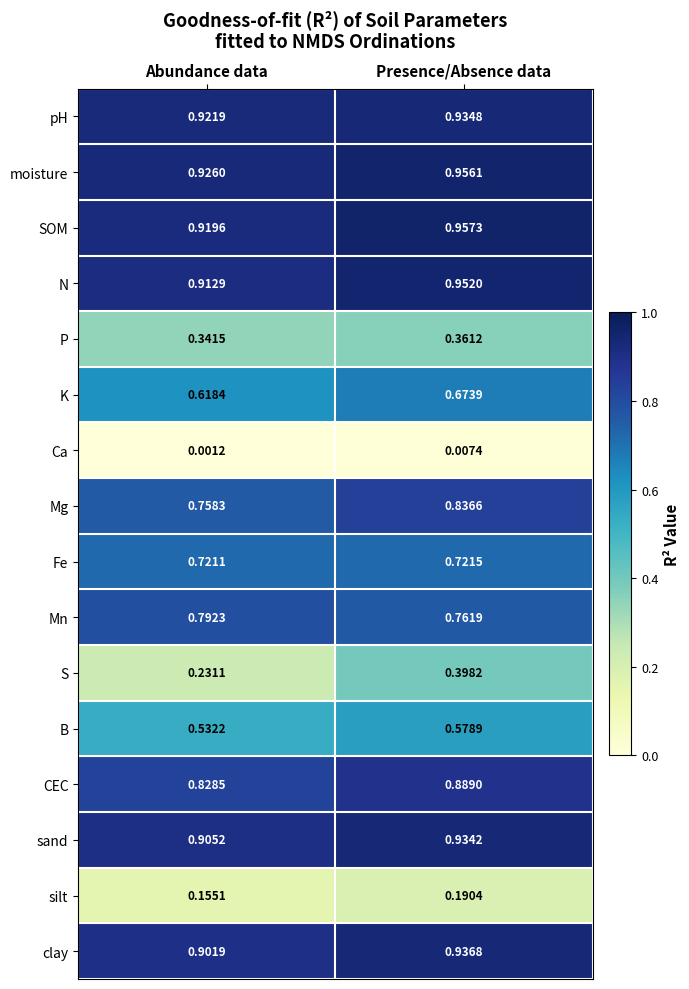

At which category is the sum across all series the highest?

Presence/Absence data